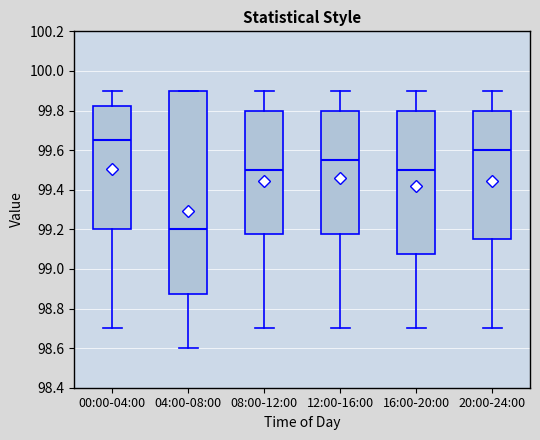

Reading left to right, transcribe this box plot: for each box, give where its median line is, the range the box spans, and where its two whiskers end, as read against the y-axis. The values are not printed on the chart, so give them approximately, as read against the axis.

00:00-04:00: median 99.66, box 99.20 to 99.82, whiskers 98.70 to 99.90
04:00-08:00: median 99.20, box 98.88 to 99.90, whiskers 98.60 to 99.90
08:00-12:00: median 99.50, box 99.18 to 99.80, whiskers 98.70 to 99.90
12:00-16:00: median 99.56, box 99.18 to 99.80, whiskers 98.70 to 99.90
16:00-20:00: median 99.50, box 99.08 to 99.80, whiskers 98.70 to 99.90
20:00-24:00: median 99.60, box 99.16 to 99.80, whiskers 98.70 to 99.90